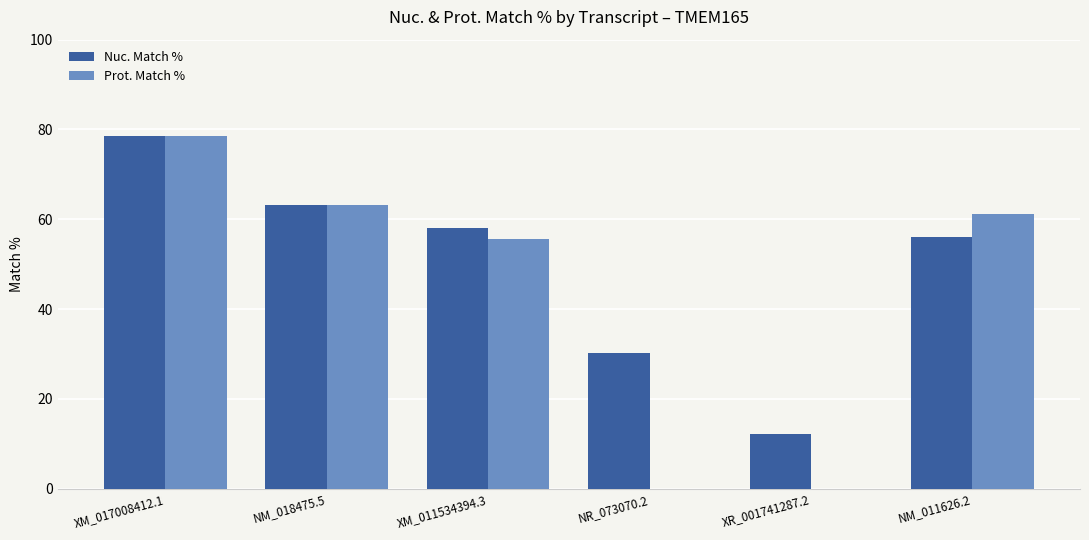

How many groups of bars are there?

6